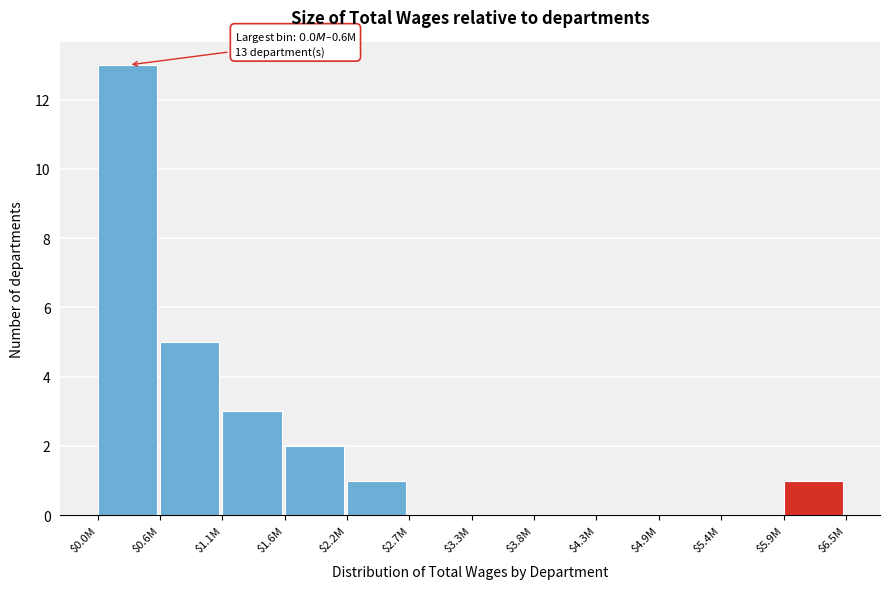

The value at $0.0M is 13. True or false?

True